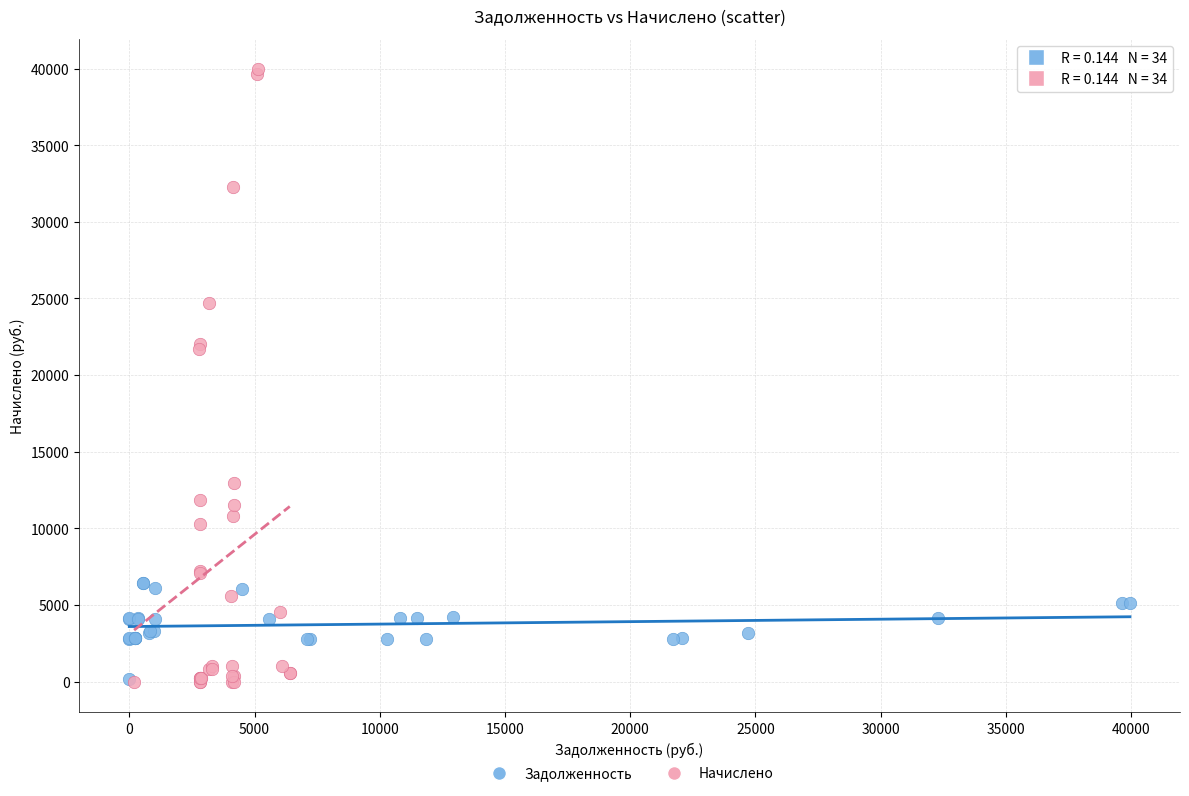

Which series has the widest spread of Y values?

Начислено